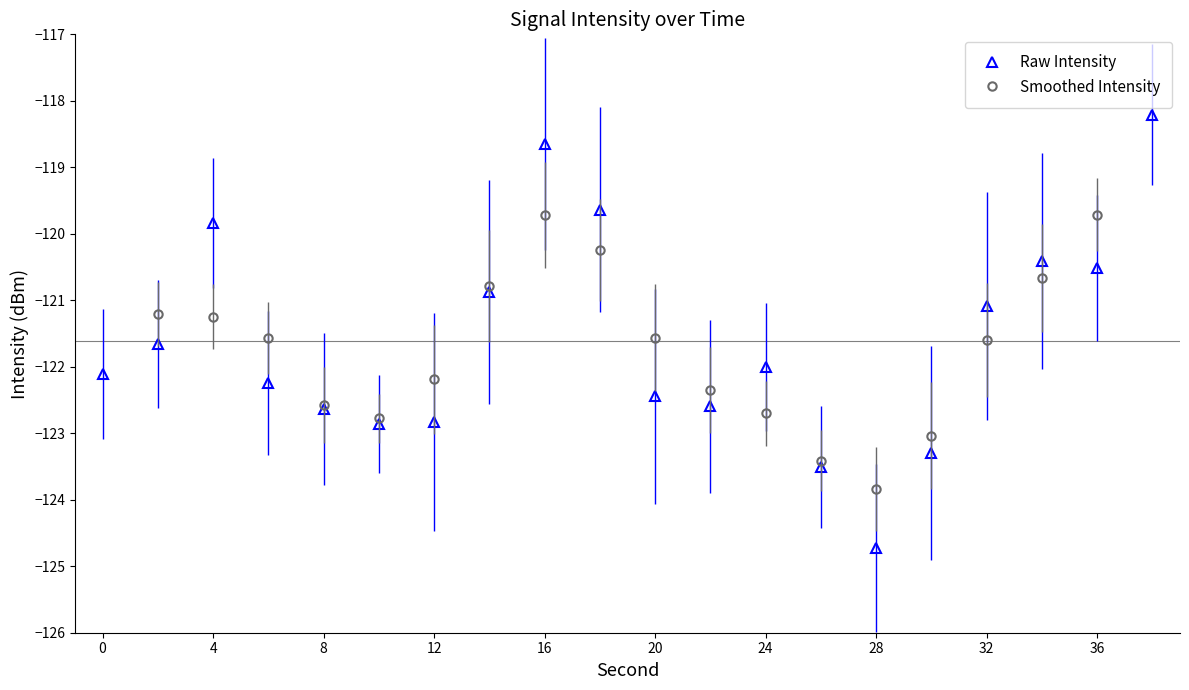

Where is the first local maximum for Raw Intensity?

4